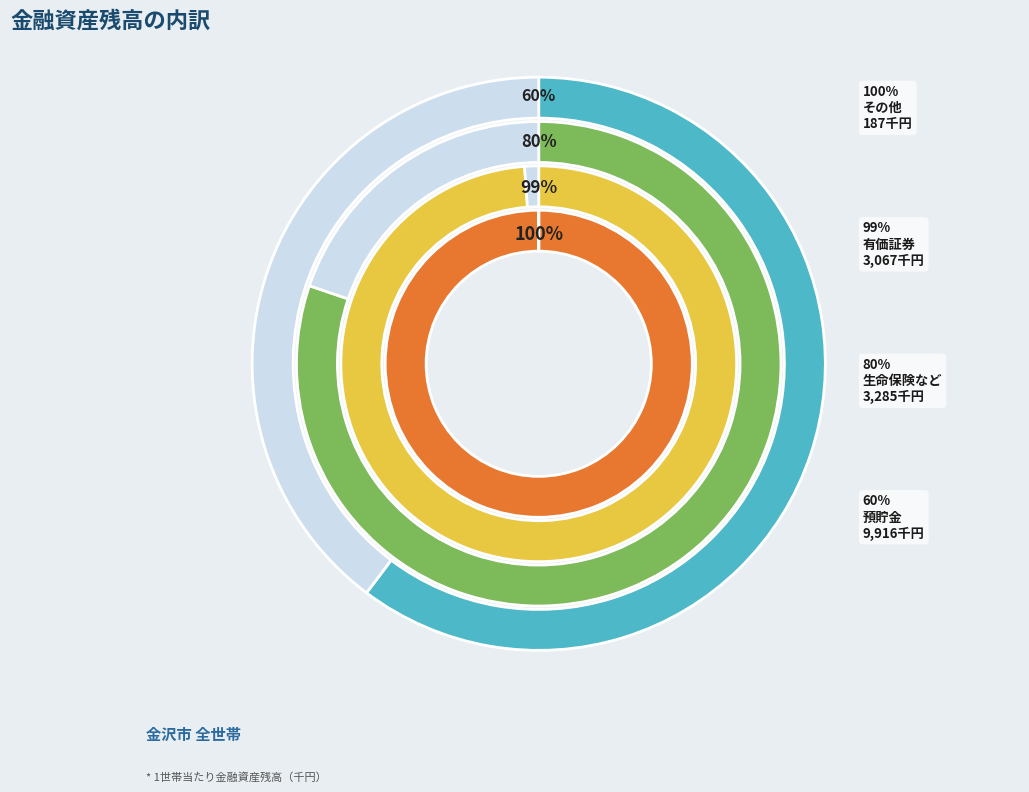

Which category has the smallest portion of the pie?

その他